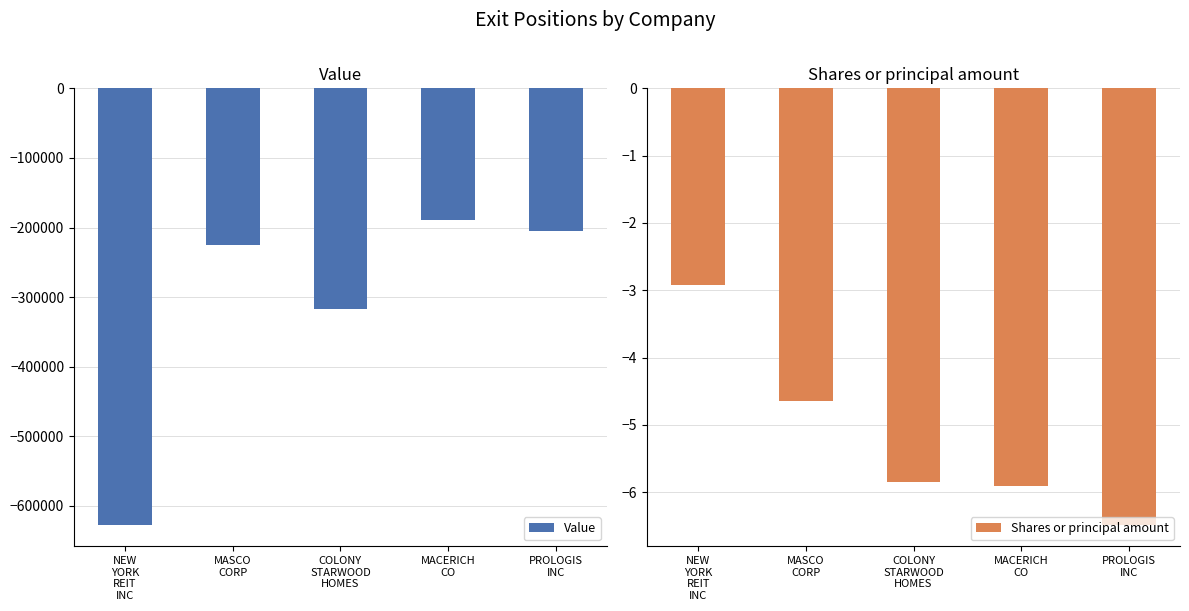

The value of Shares or principal amount at MACERICH
CO is -5.9. True or false?

True